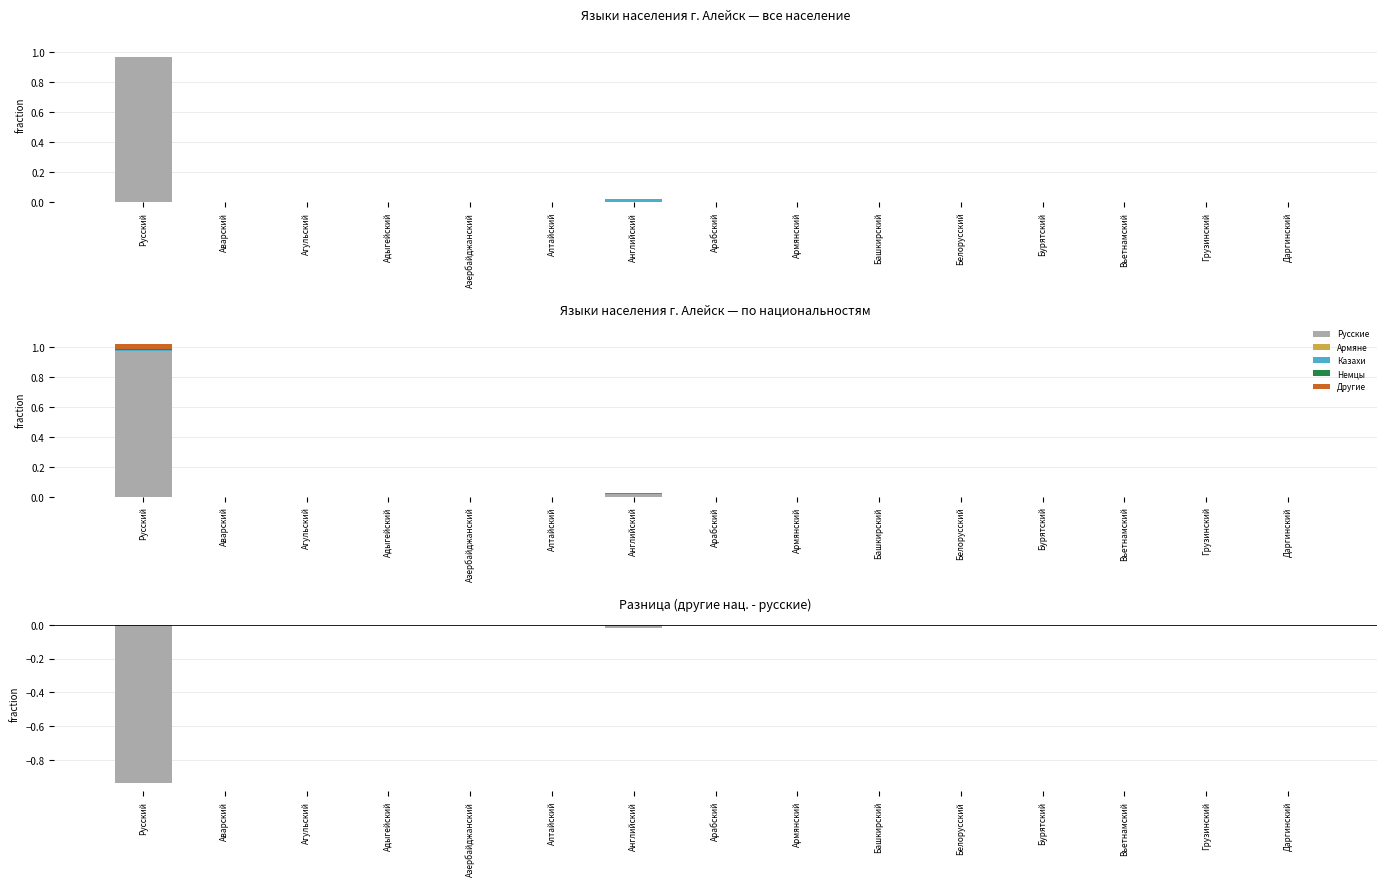

The value of Русские at Грузинский is -0.4. True or false?

False